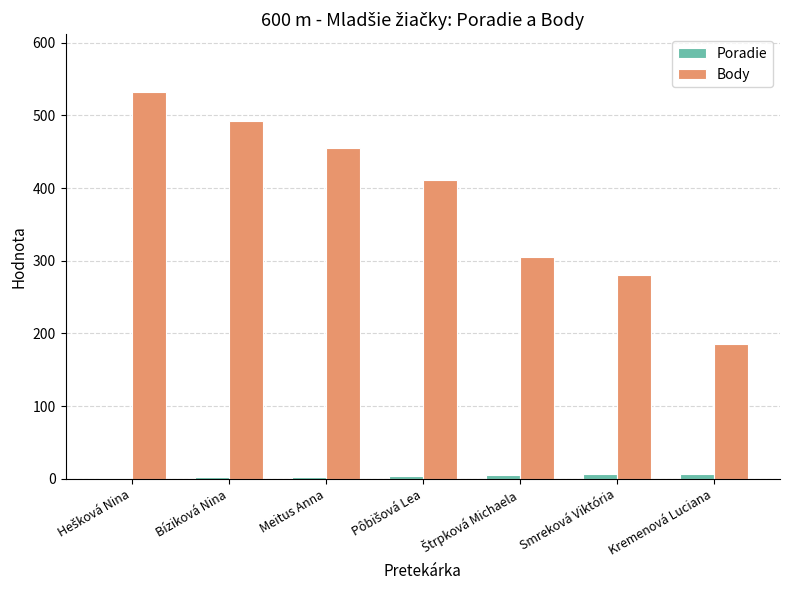

True or false: Body has a value of 186 at Kremenová Luciana.

True